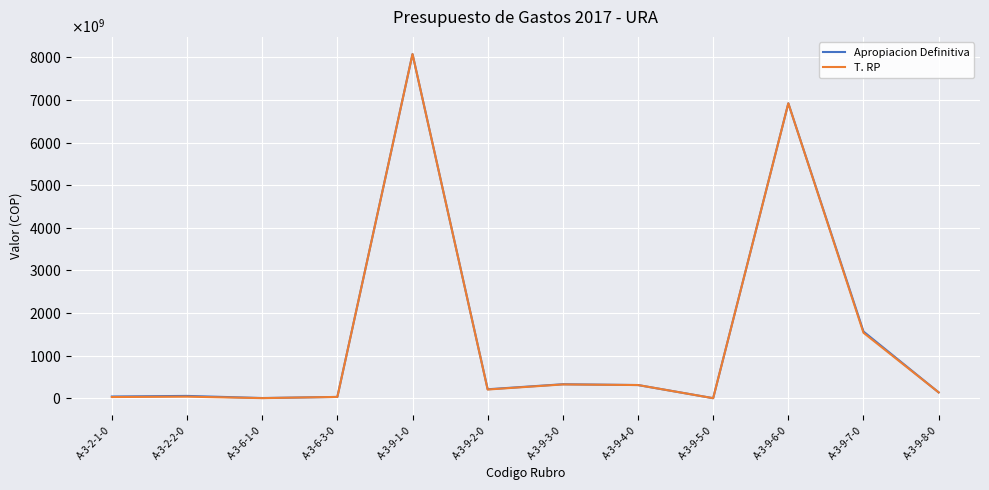

True or false: T. RP and Apropiacion Definitiva intersect in this chart.

False